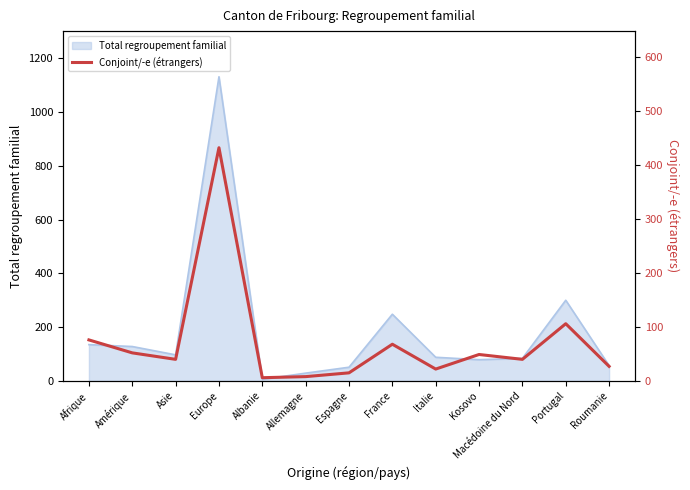

True or false: the data has more than 2 interior local peaks.

True